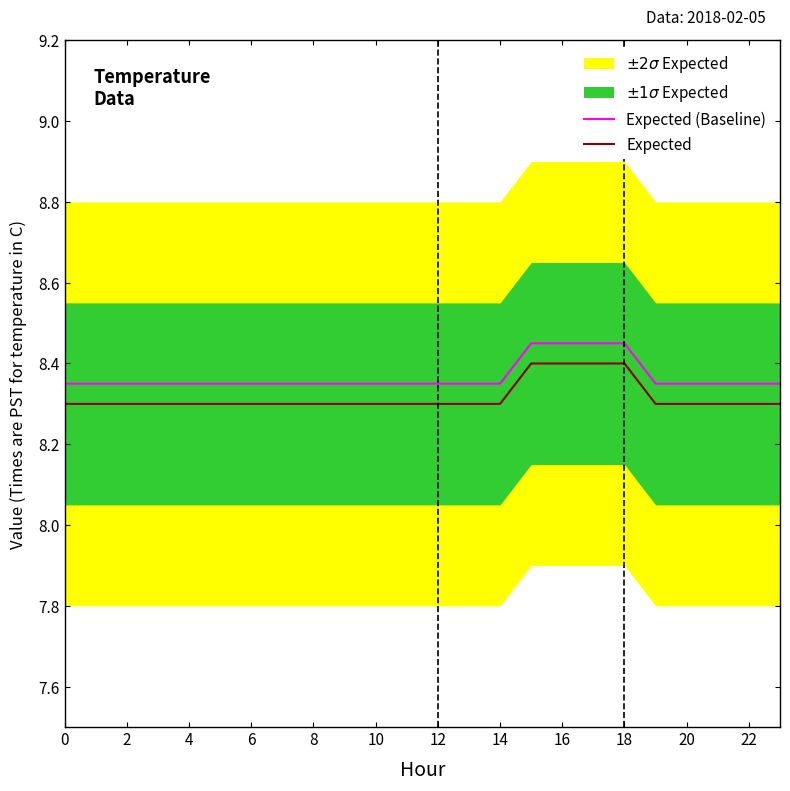

What is the approximate value of Expected (Baseline) at 19?

8.3